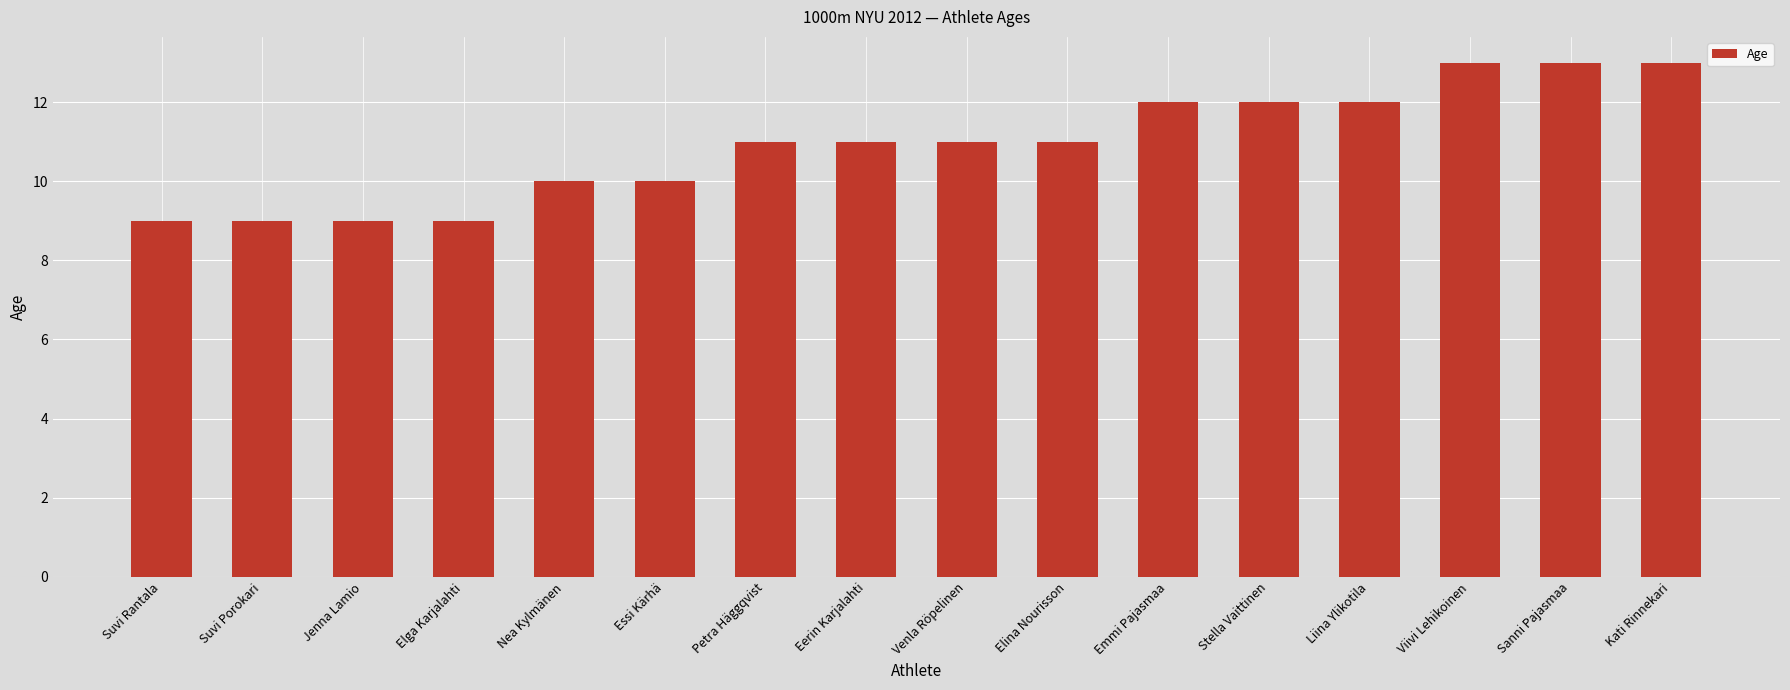

How many values are between 10 and 12?

9